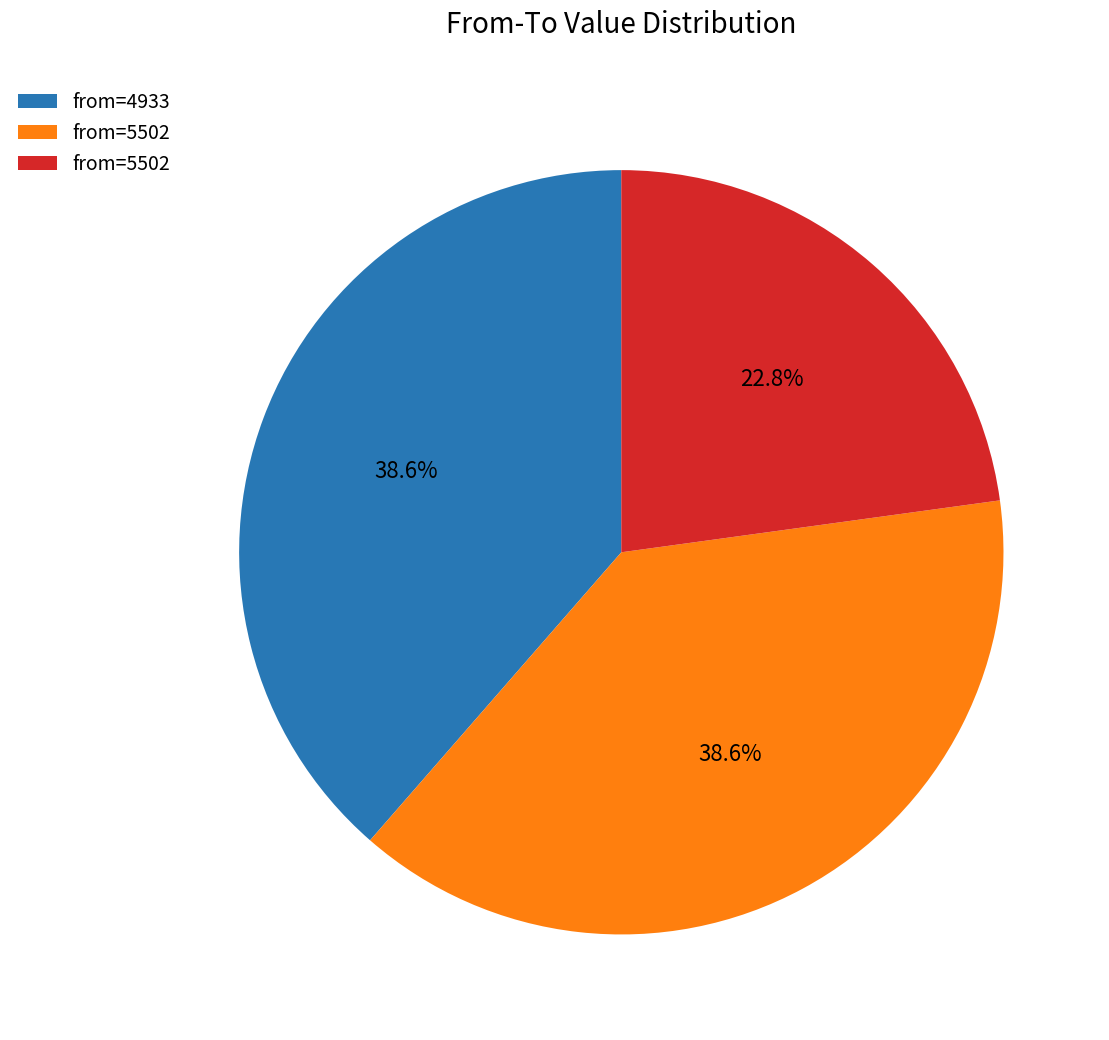

Is there any slice that represents more than half of the pie?

No